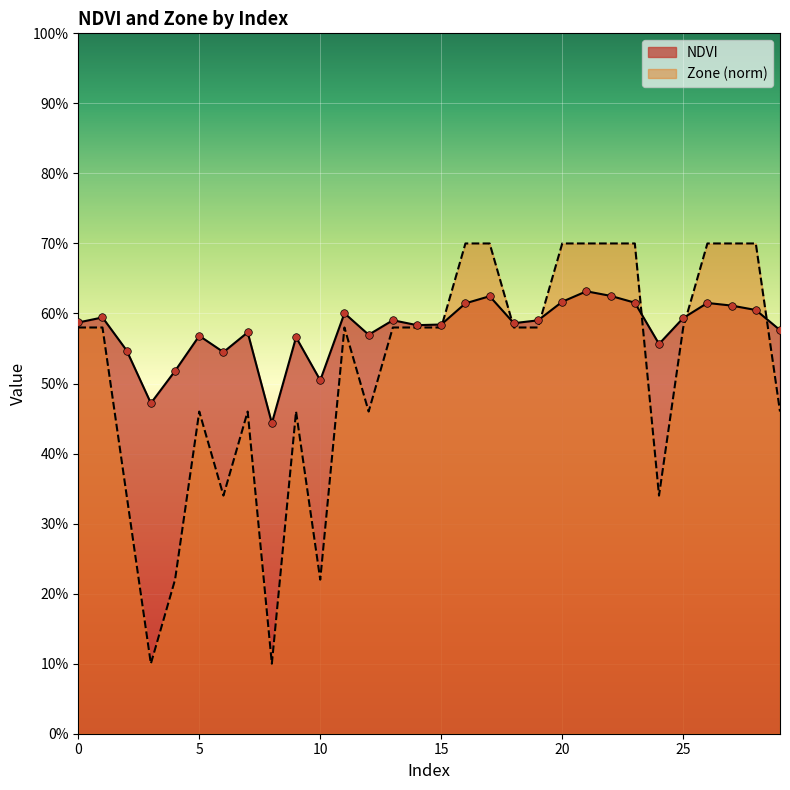

Which series has the largest Y range (max minus min)?

Zone